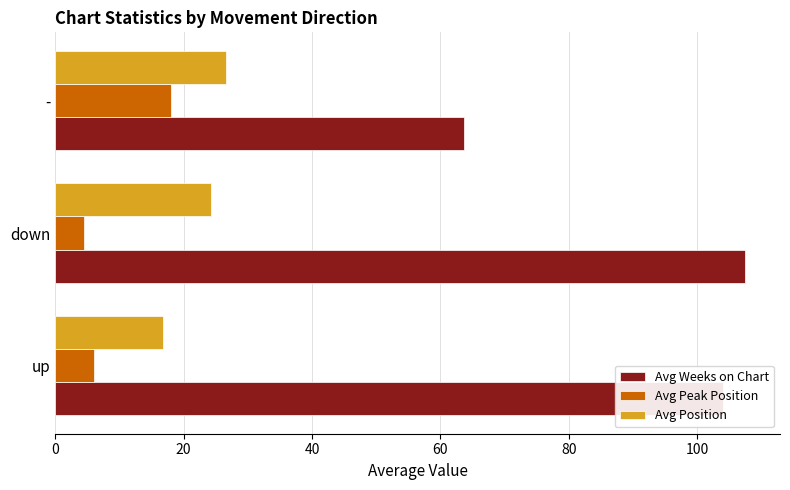

What is the difference between the highest and lowest values at down?

102.9